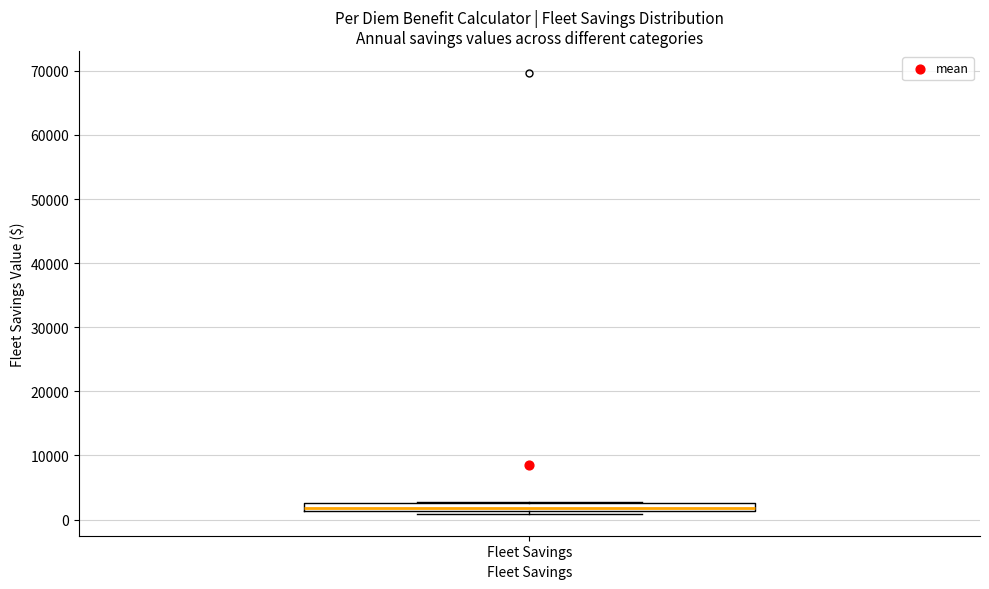

Where is the upper edge of the box for Fleet Savings on the y-axis? The values are not printed on the chart, so give them approximately, as read against the axis.

3000